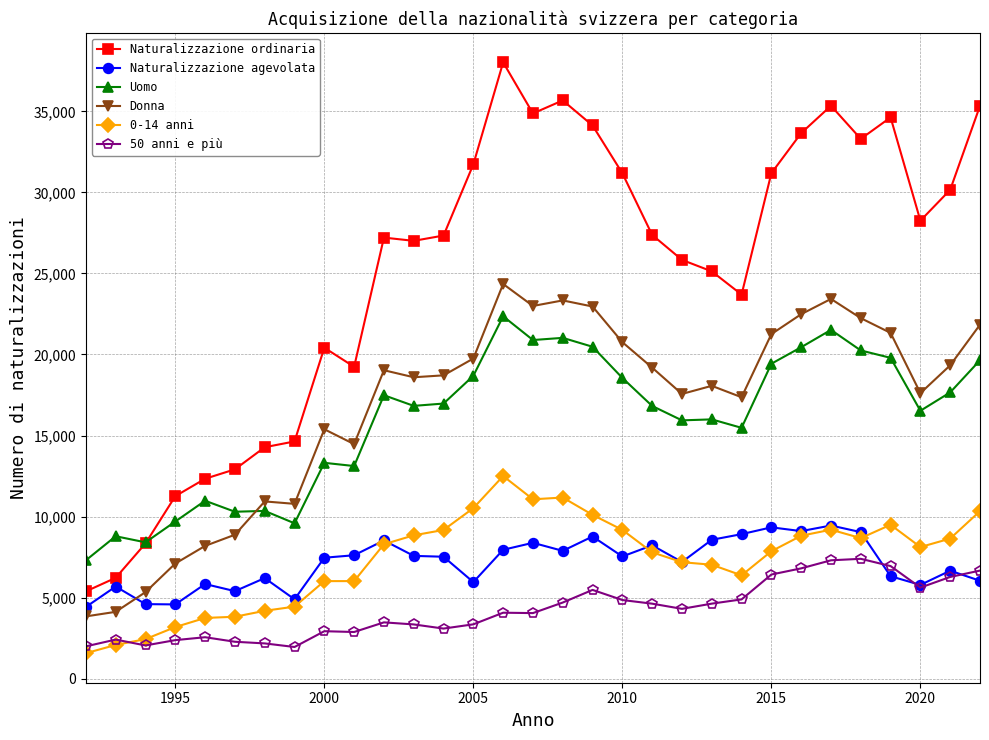

Rank the series by their maximum value, from lowest to highest.

50 anni e più, Naturalizzazione agevolata, 0-14 anni, Uomo, Donna, Naturalizzazione ordinaria